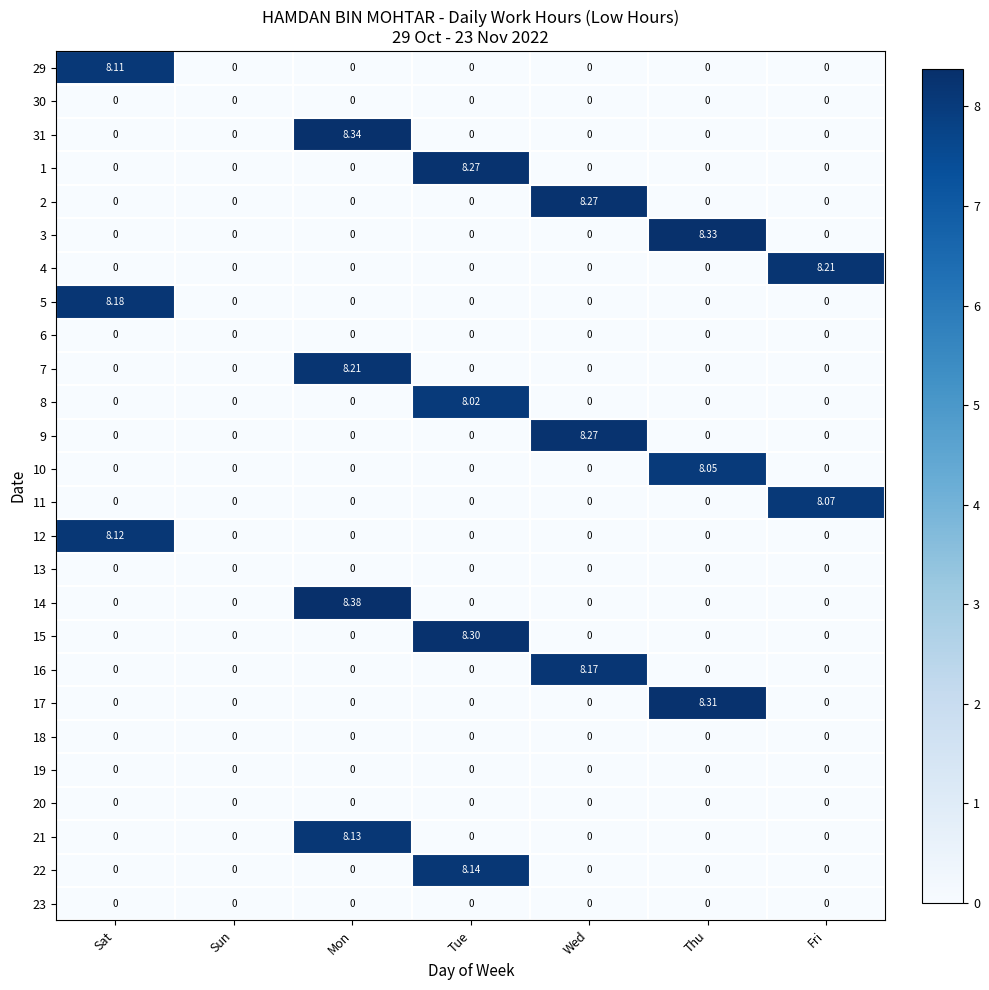

How many distinct data groups are displayed?

26